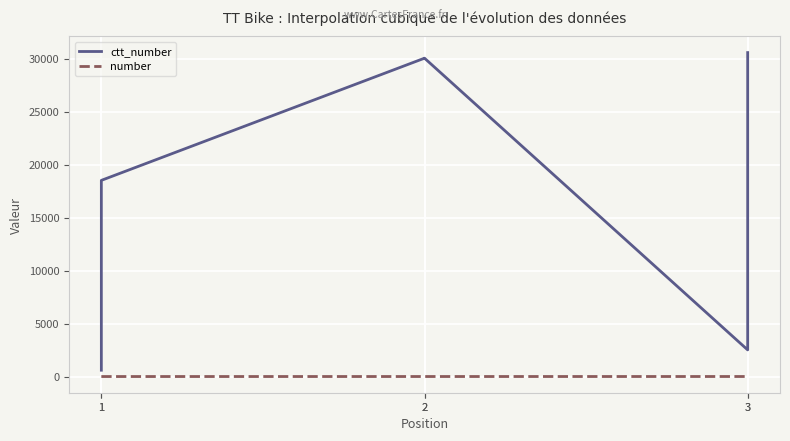

Reading right to left, what are all the values shown in this chart?

ctt_number: 30558	2512	30031	30030	18505	597
number: 3	3	2	2	1	1